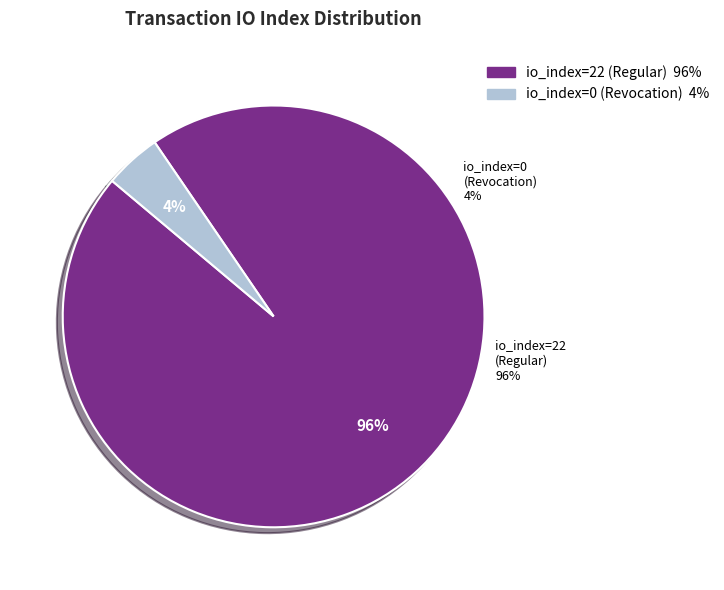

Does io_index=0 (Revocation) account for over 50% of the chart?

No